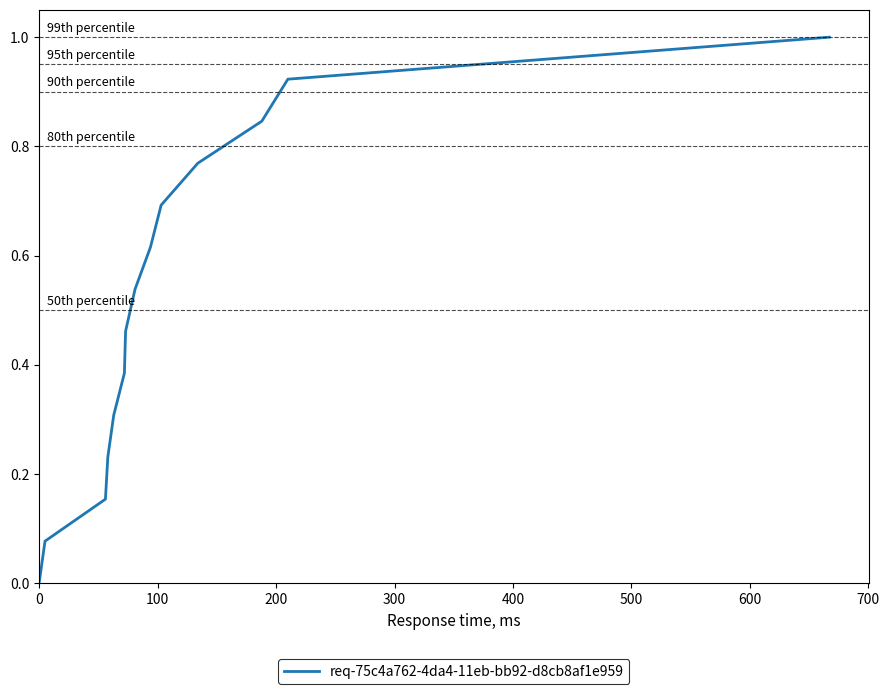

What is the difference between the maximum and minimum values?

1.0